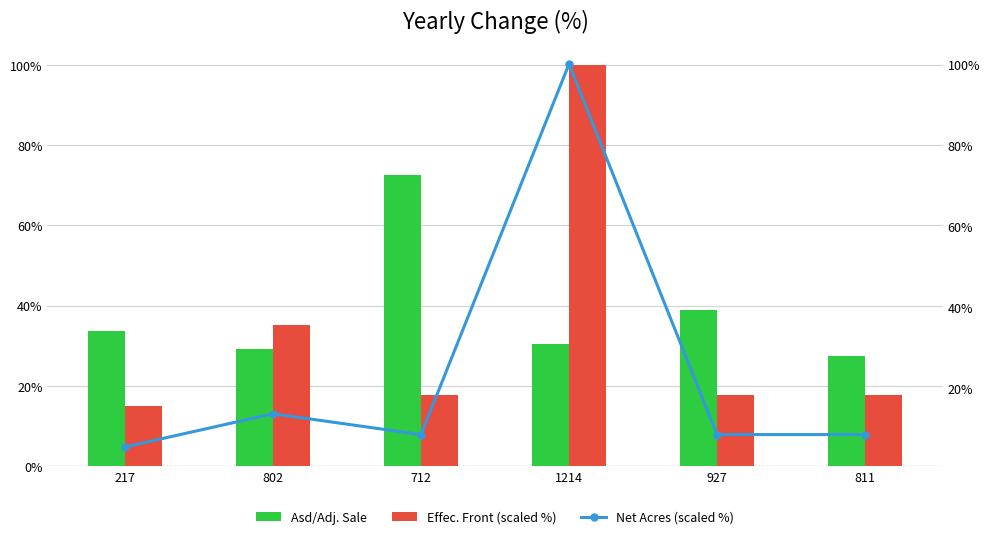

Are the bars grouped side by side (vs. stacked)?

Yes